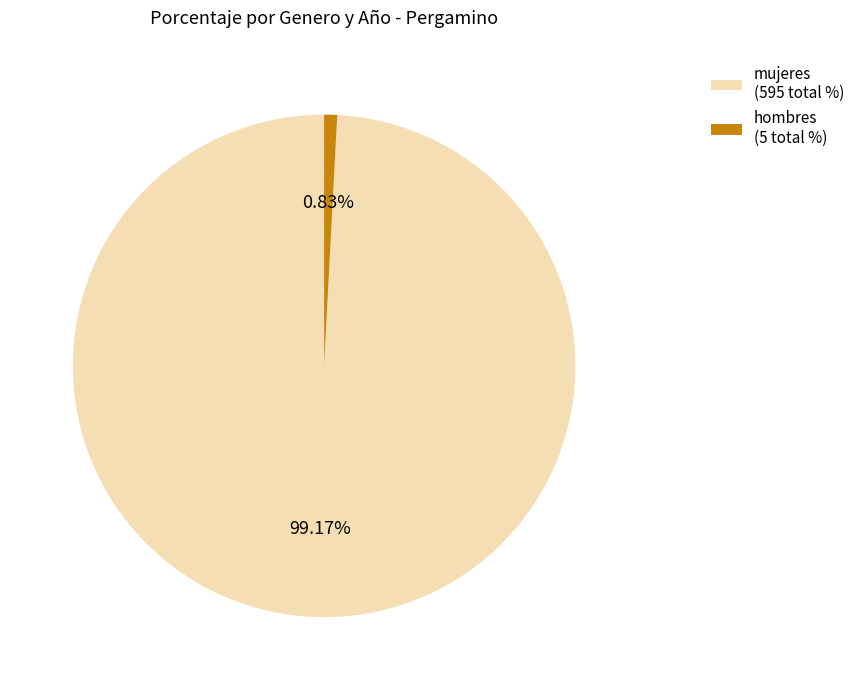

How many segments does this pie chart have?

2